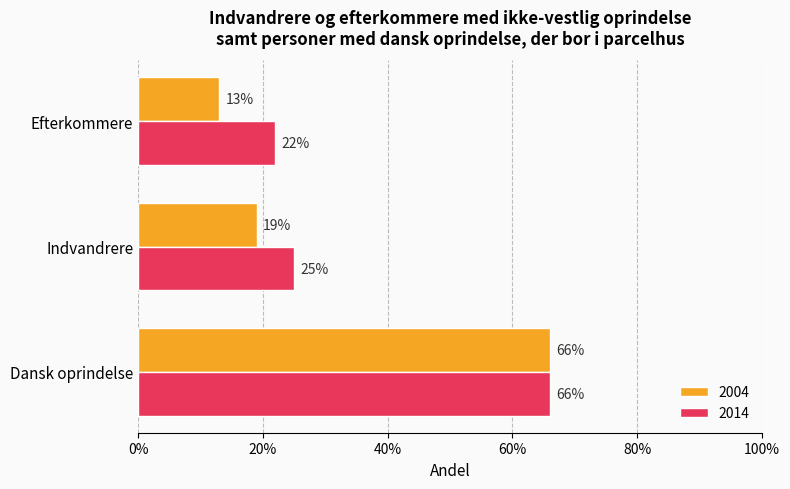

True or false: 2014 has a value of 0.1 at Efterkommere.

False